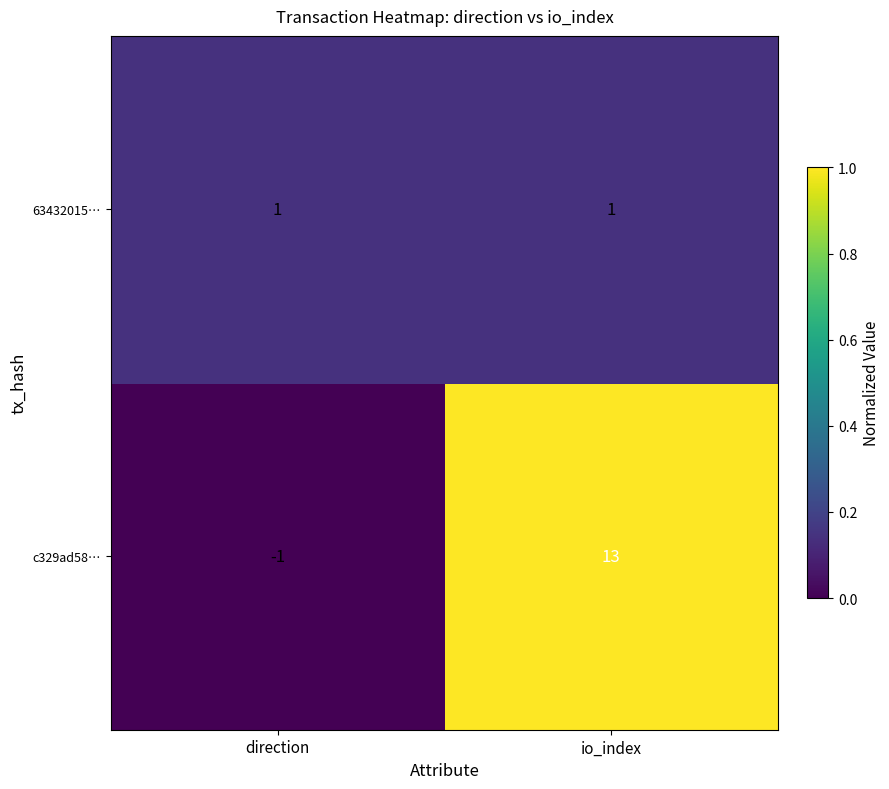

Reading left to right, what are all the values shown in this chart?

63432015…: 1	1
c329ad58…: -1	13